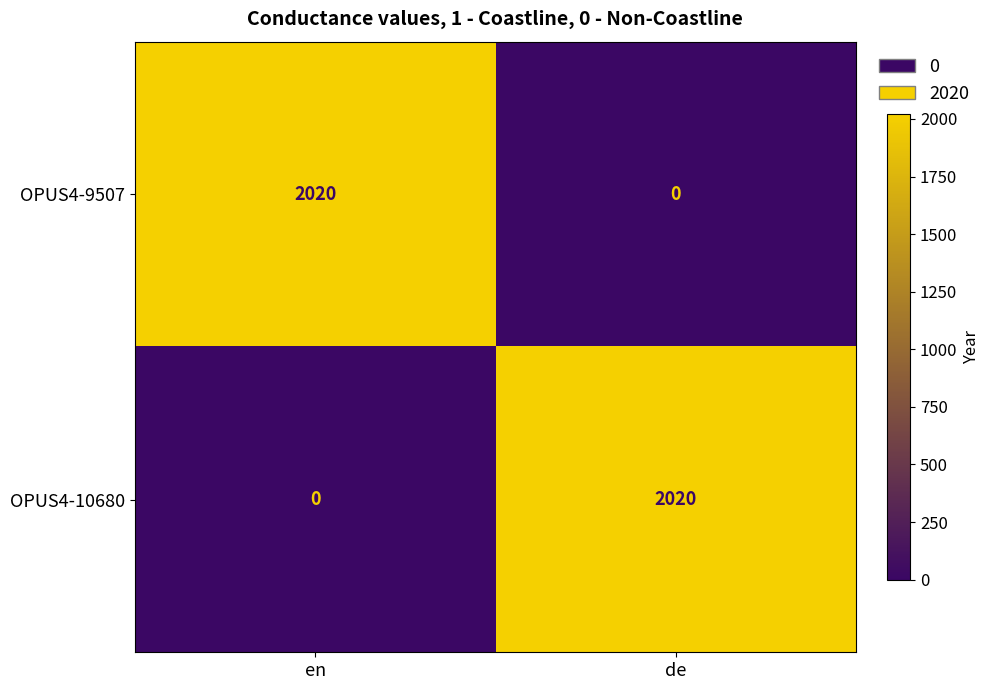

At which label is OPUS4-10680 closest to 1010?

en